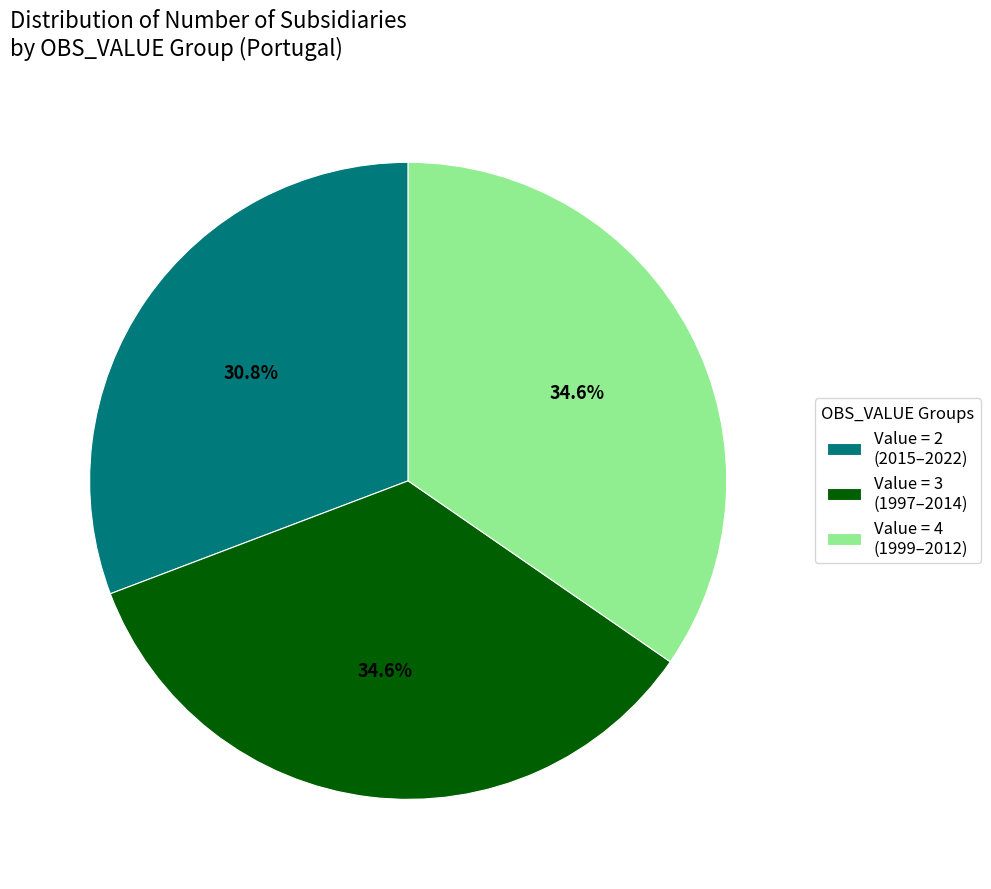

Which category has the smallest portion of the pie?

Value = 2 (2015–2022)